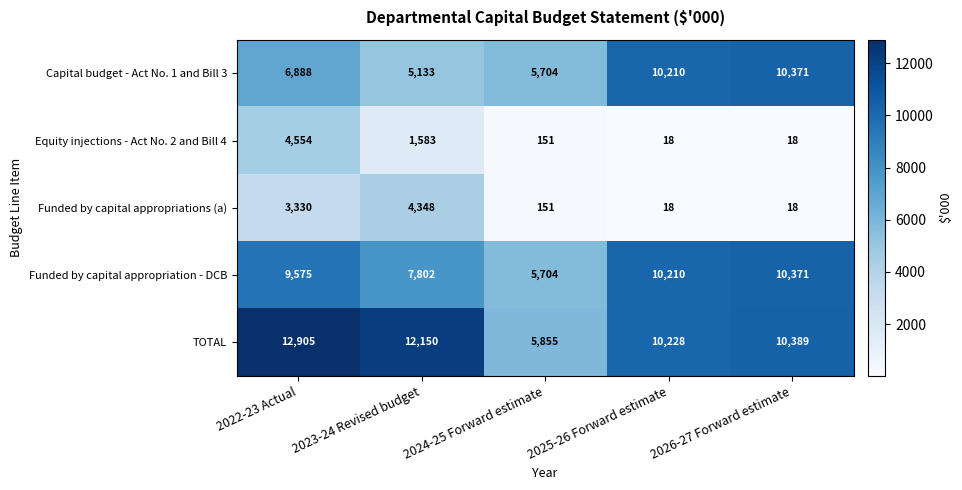

How many categories are shown in the chart?

5